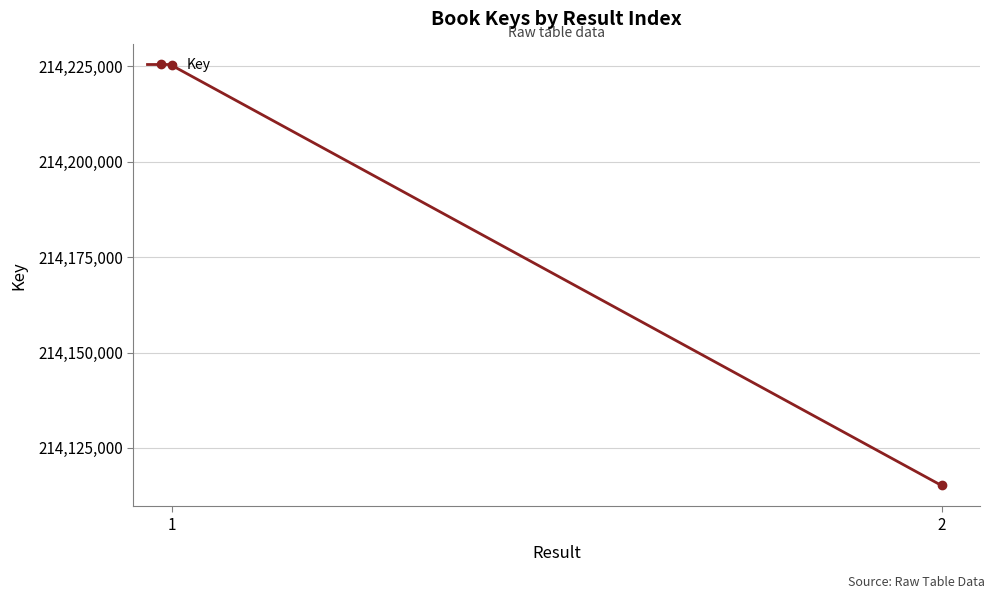

Is it true that the value at 2 is 130904151?

False